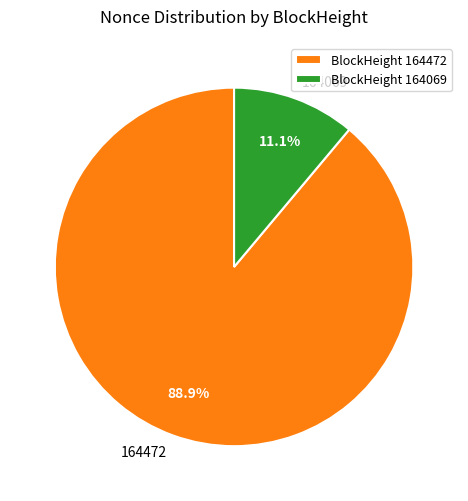

What percentage is the 164472 slice, to the nearest percent?

89%